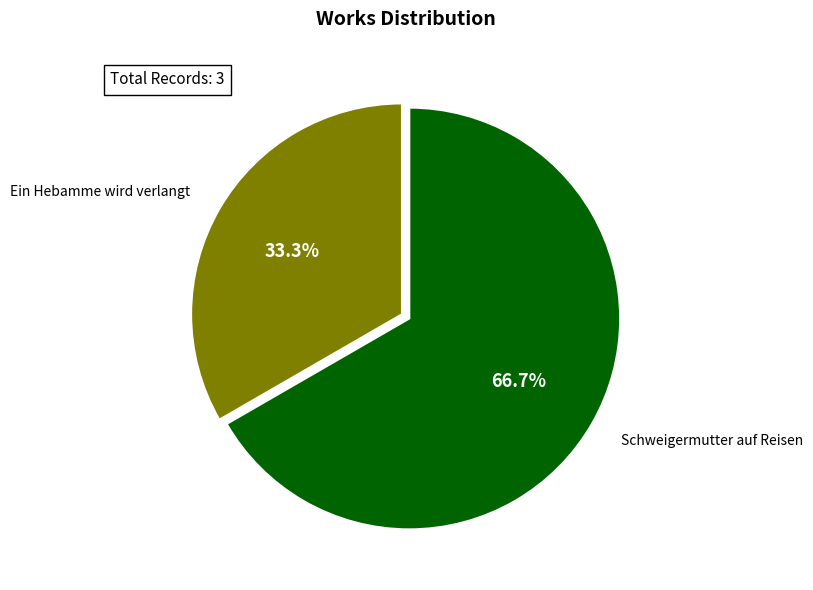

Is there a majority slice in this chart?

Yes